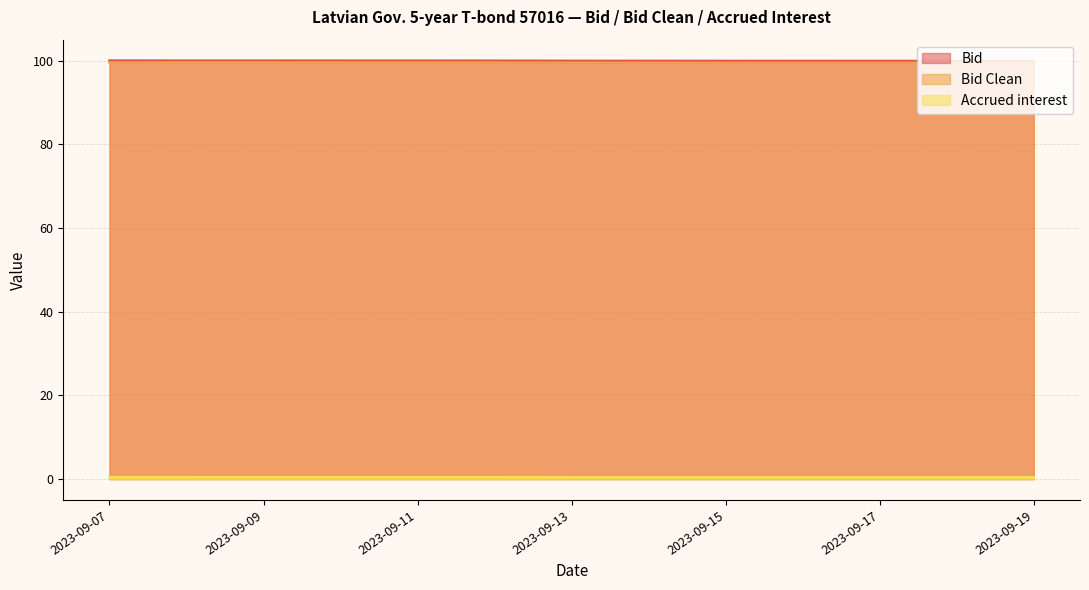

True or false: Bid Clean and Accrued interest cross at least once.

False